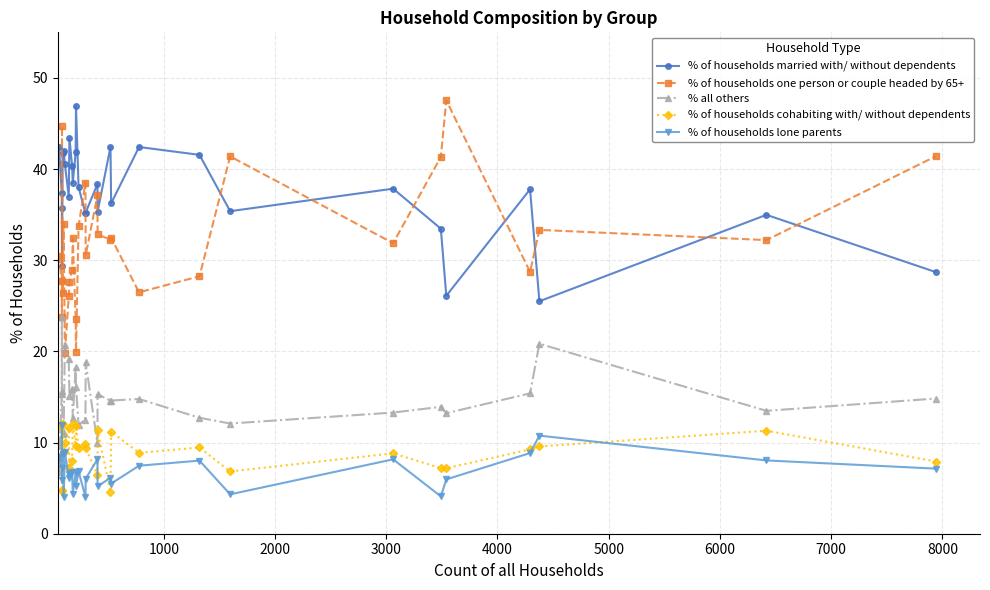

What is the highest value of the % of households one person or couple headed by 65+ series?

47.5